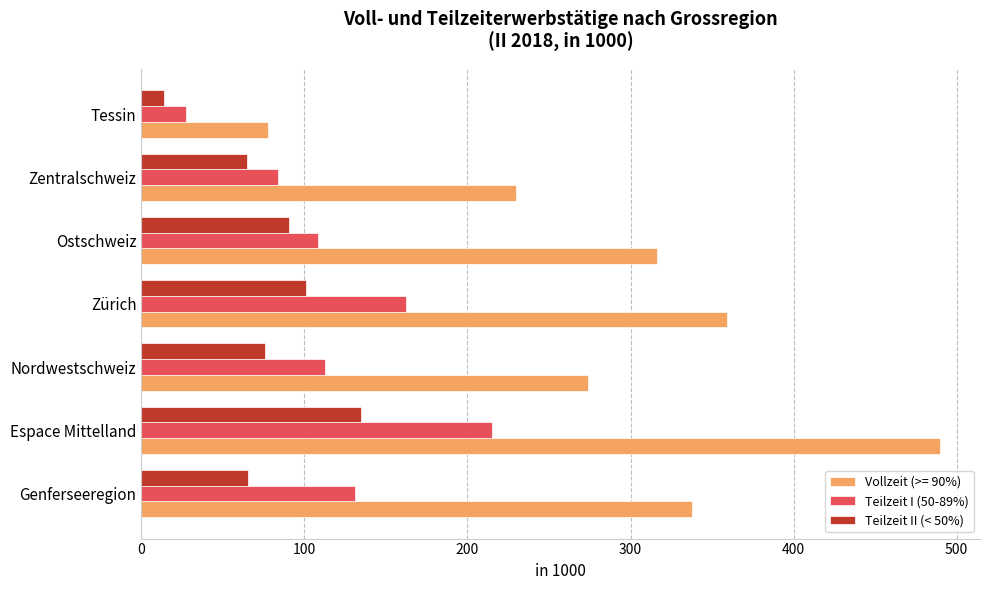

List the series in order of their peak value, highest first.

Vollzeit (>= 90%), Teilzeit I (50-89%), Teilzeit II (< 50%)